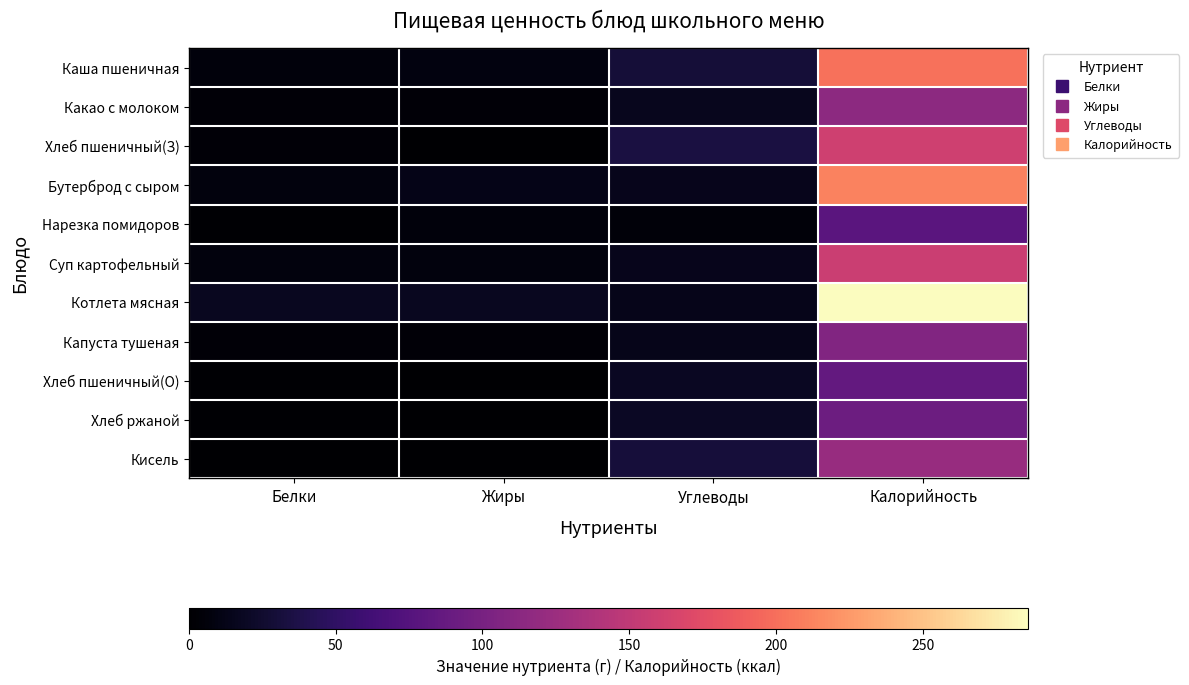

Reading left to right, list all the values displayed in this chart.

Каша пшеничная: Белки=5.6	Жиры=7.9	Углеводы=30.0	Калорийность=201.4
Какао с молоком: Белки=4.1	Жиры=3.9	Углеводы=15.9	Калорийность=114.0
Хлеб пшеничный(З): Белки=4.0	Жиры=0.5	Углеводы=34.2	Калорийность=159.8
Бутерброд с сыром: Белки=7.4	Жиры=13.3	Углеводы=15.2	Калорийность=211.9
Нарезка помидоров: Белки=1.1	Жиры=6.2	Углеводы=4.7	Калорийность=79.1
Суп картофельный: Белки=7.8	Жиры=7.8	Углеводы=15.2	Калорийность=156.9
Котлета мясная: Белки=17.8	Жиры=17.5	Углеводы=14.3	Калорийность=286.0
Капуста тушеная: Белки=3.5	Жиры=4.0	Углеводы=14.5	Калорийность=106.8
Хлеб пшеничный(О): Белки=2.2	Жиры=0.2	Углеводы=18.3	Калорийность=85.2
Хлеб ржаной: Белки=2.1	Жиры=0.4	Углеводы=19.1	Калорийность=91.8
Кисель: Белки=0.0	Жиры=0.0	Углеводы=31.1	Калорийность=122.7